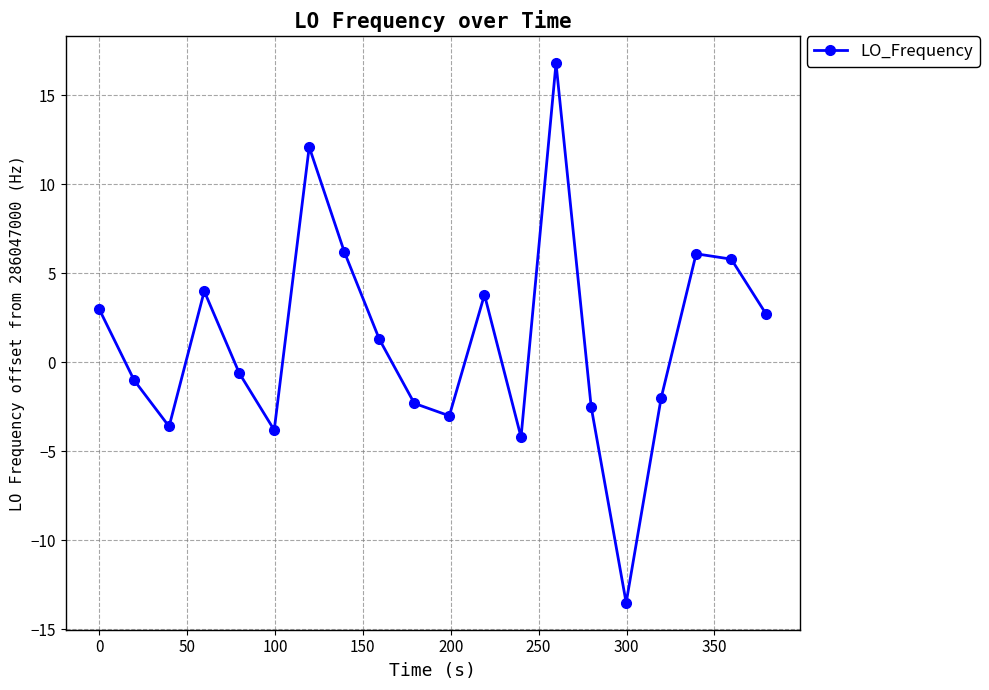

What is the value of the 7th point from the left?

12.1